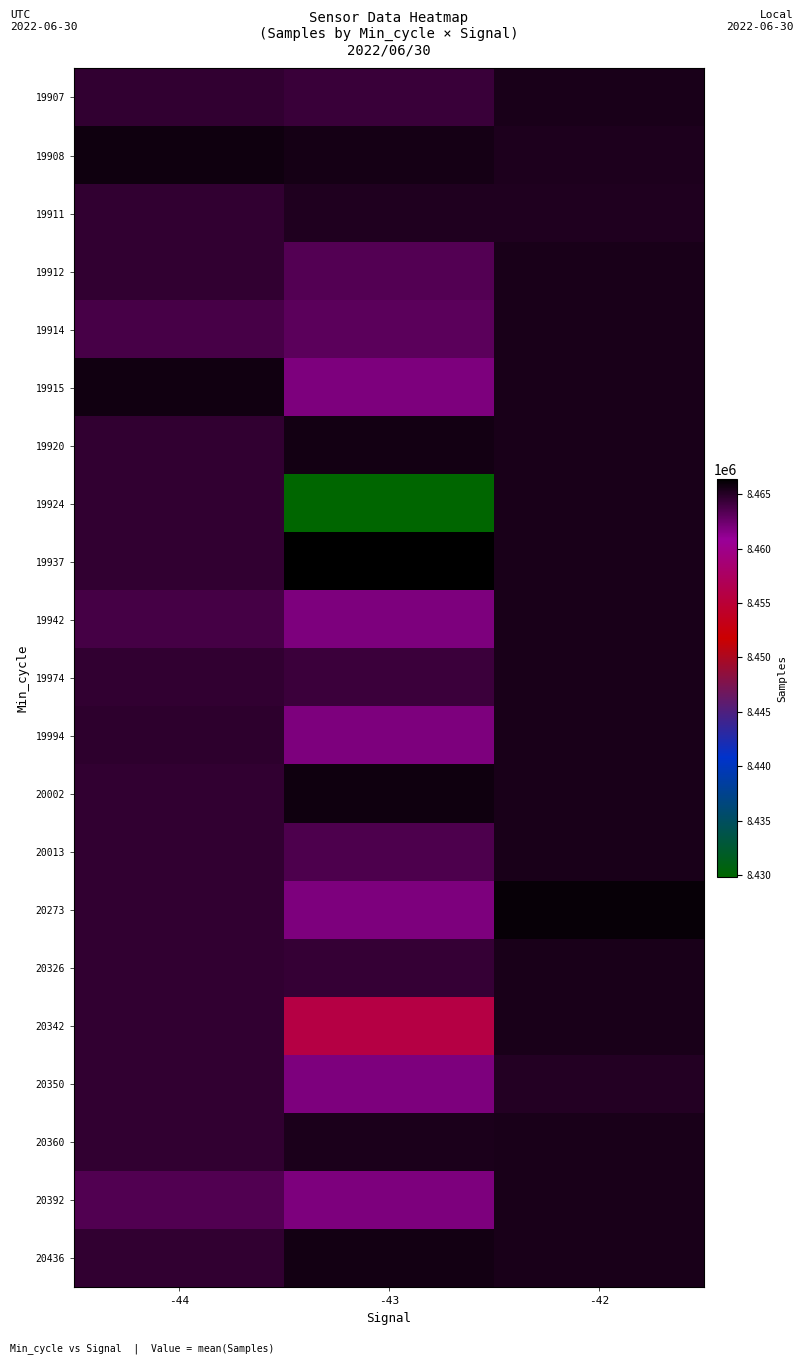

Reading left to right, what are all the values shown in this chart?

19907: -44=8464543.5	-43=8464288.0	-42=8465416.2
19908: -44=8465783.0	-43=8465572.0	-42=8465269.0
19911: -44=8464543.5	-43=8465173.0	-42=8465231.0
19912: -44=8464543.5	-43=8463321.7	-42=8465416.2
19914: -44=8463808.0	-43=8463074.0	-42=8465416.2
19915: -44=8465701.0	-43=8461879.8	-42=8465416.2
19920: -44=8464543.5	-43=8465647.5	-42=8465416.2
19924: -44=8464543.5	-43=8429846.0	-42=8465416.2
19937: -44=8464543.5	-43=8466386.0	-42=8465416.2
19942: -44=8463850.0	-43=8461879.8	-42=8465416.2
19974: -44=8464543.5	-43=8464223.0	-42=8465416.2
19994: -44=8464684.0	-43=8461879.8	-42=8465416.2
20002: -44=8464543.5	-43=8465815.0	-42=8465416.2
20013: -44=8464543.5	-43=8463570.0	-42=8465416.2
20273: -44=8464543.5	-43=8461879.8	-42=8466081.0
20326: -44=8464543.5	-43=8464451.0	-42=8465416.2
20342: -44=8464543.5	-43=8455826.0	-42=8465416.2
20350: -44=8464543.5	-43=8461879.8	-42=8465084.0
20360: -44=8464543.5	-43=8465382.0	-42=8465416.2
20392: -44=8463435.0	-43=8461879.8	-42=8465416.2
20436: -44=8464543.5	-43=8465622.0	-42=8465416.2